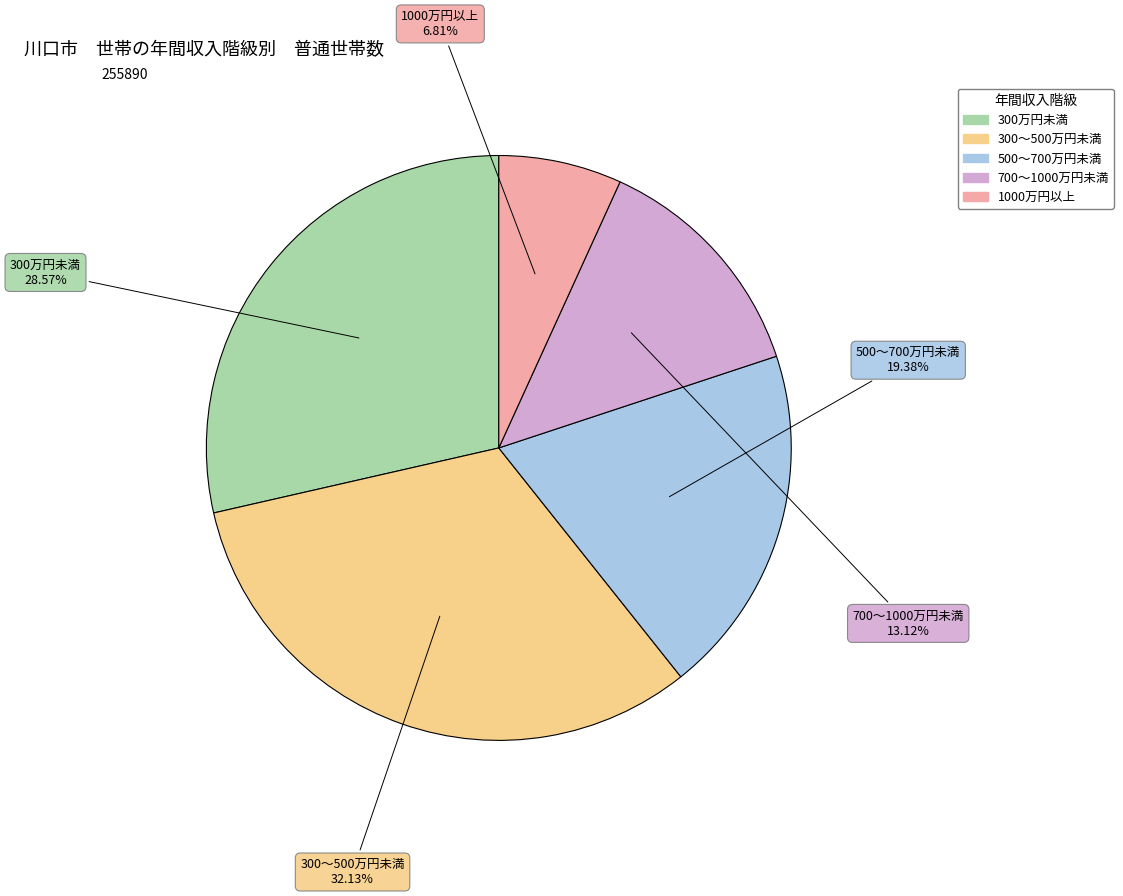

Count the number of slices in the pie.

5